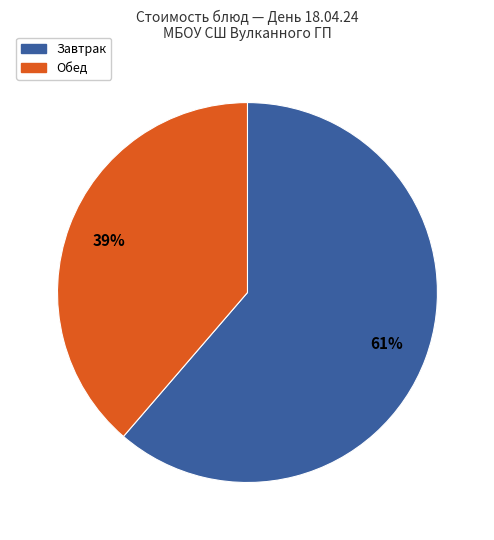

Rank the categories by value from highest to lowest.

Завтрак, Обед